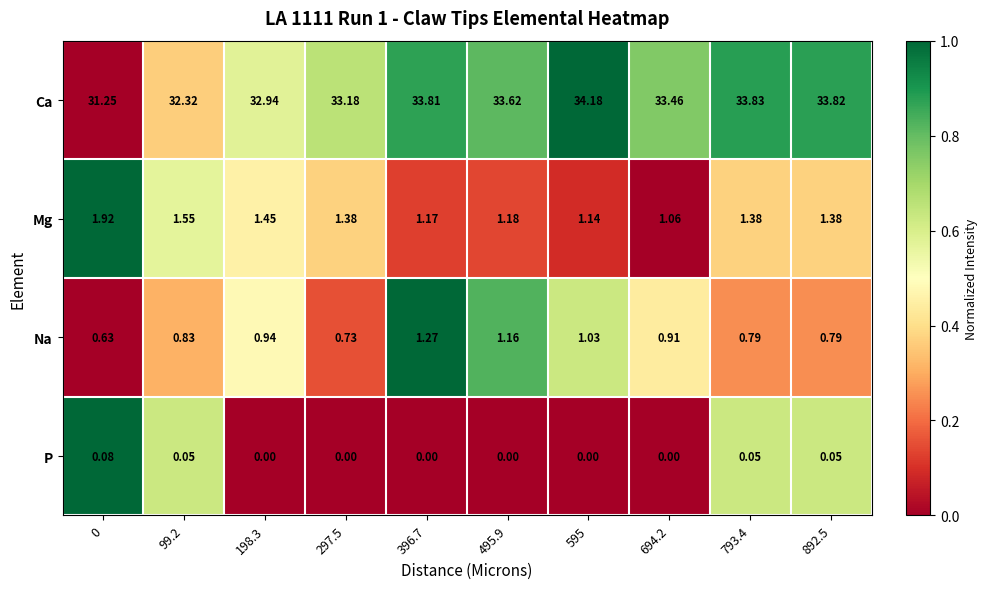

Is the value of Mg at 694.2 greater than the value of P at 793.4?

Yes